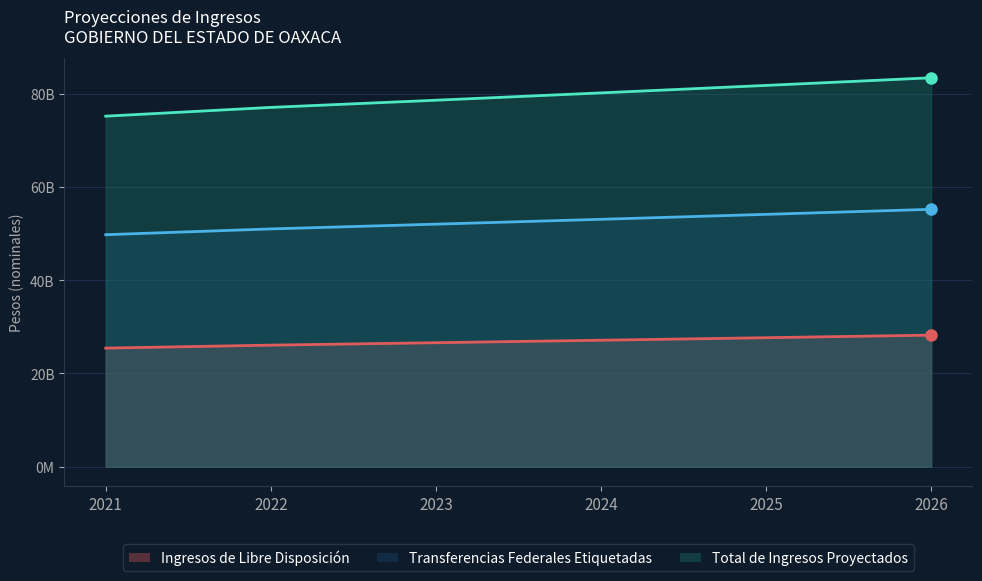

Is the value of Transferencias Federales Etiquetadas at 2023 greater than the value of Ingresos de Libre Disposición at 2025?

Yes